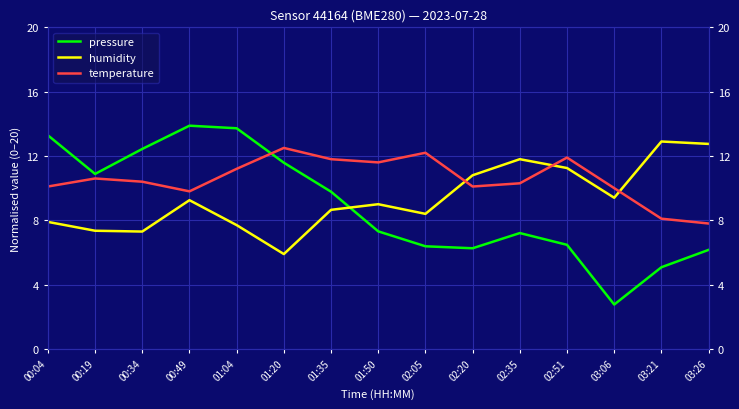

What is the label of the 1st point from the left?

00:04